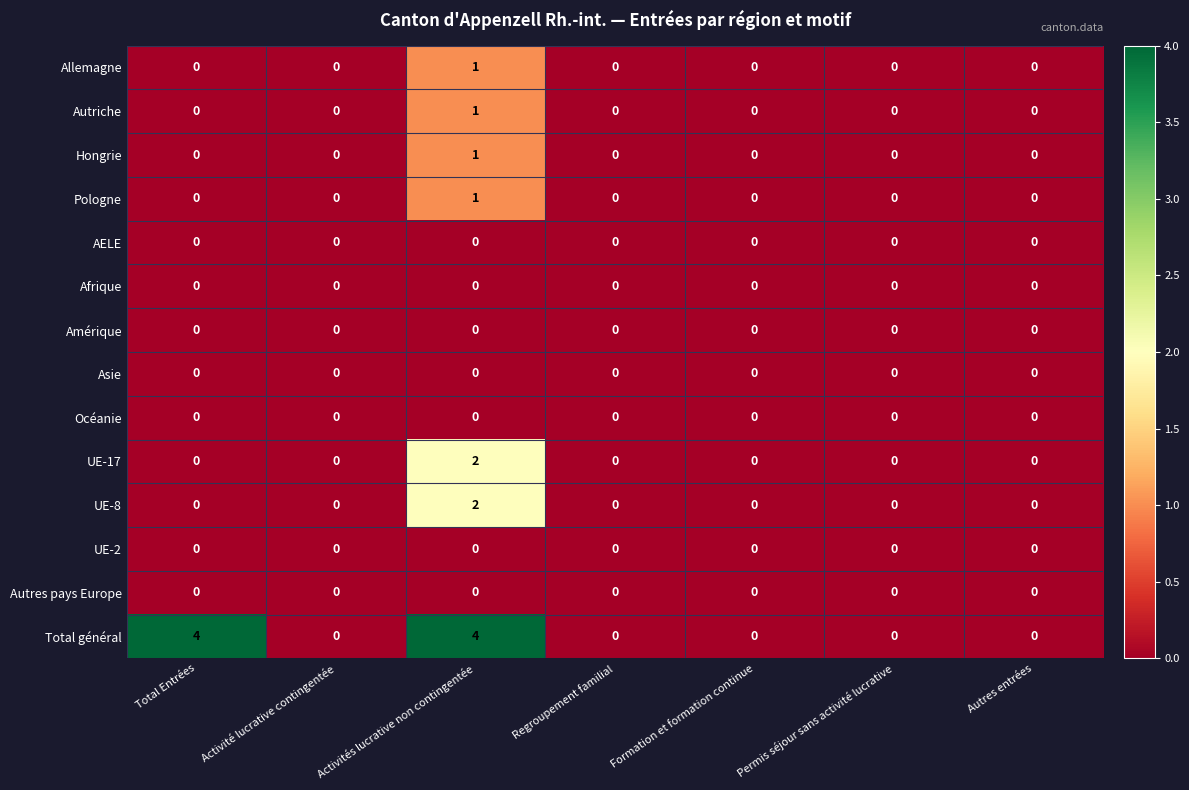

Which series changed the most between Total Entrées and Permis séjour sans activité lucrative?

Total général